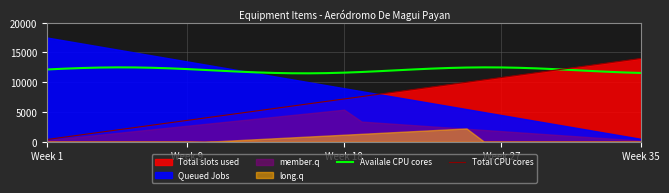

How many times do Availale CPU cores and Total CPU cores cross each other?

1